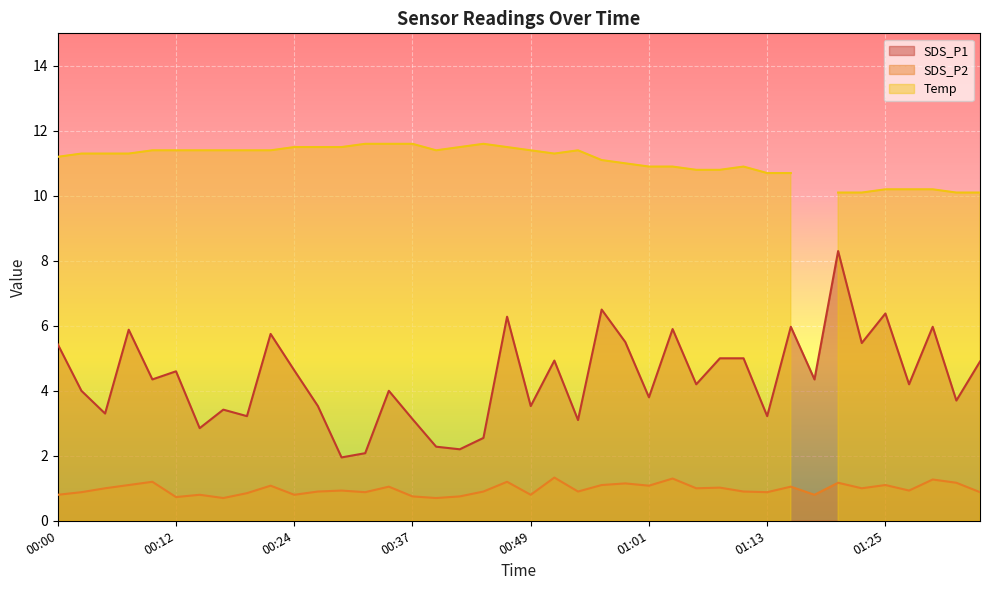

True or false: SDS_P2 has a value of 0.8 at 00:41.

True